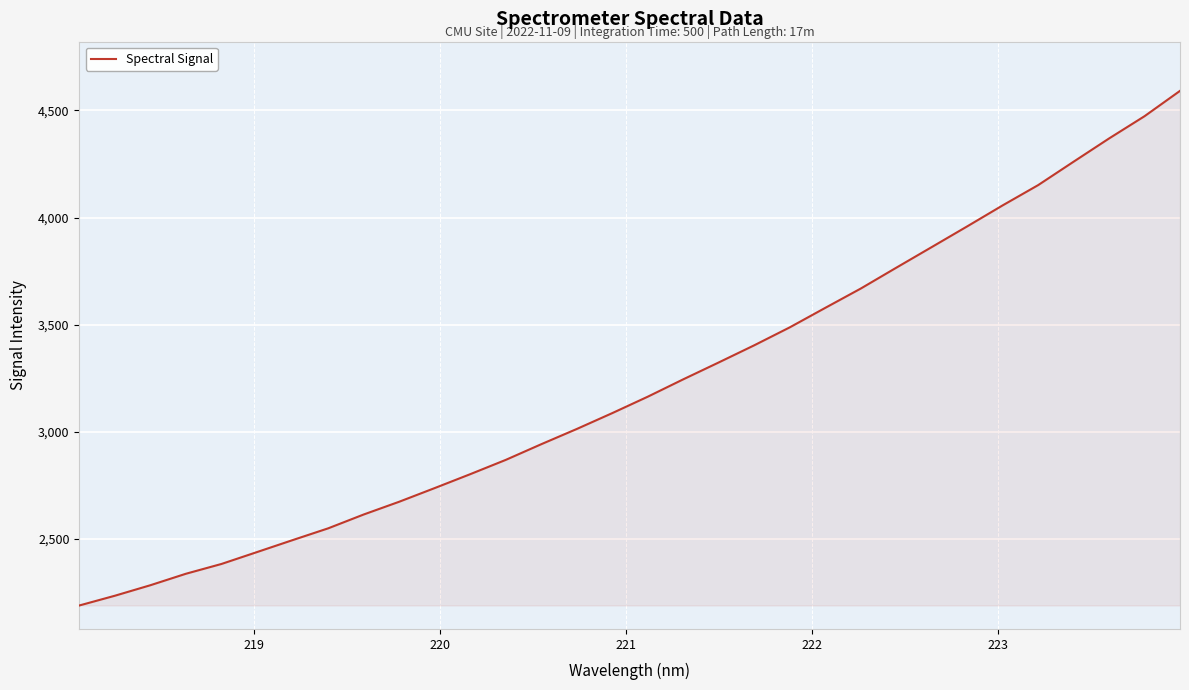

Does the chart display data point markers on the line(s)?

No